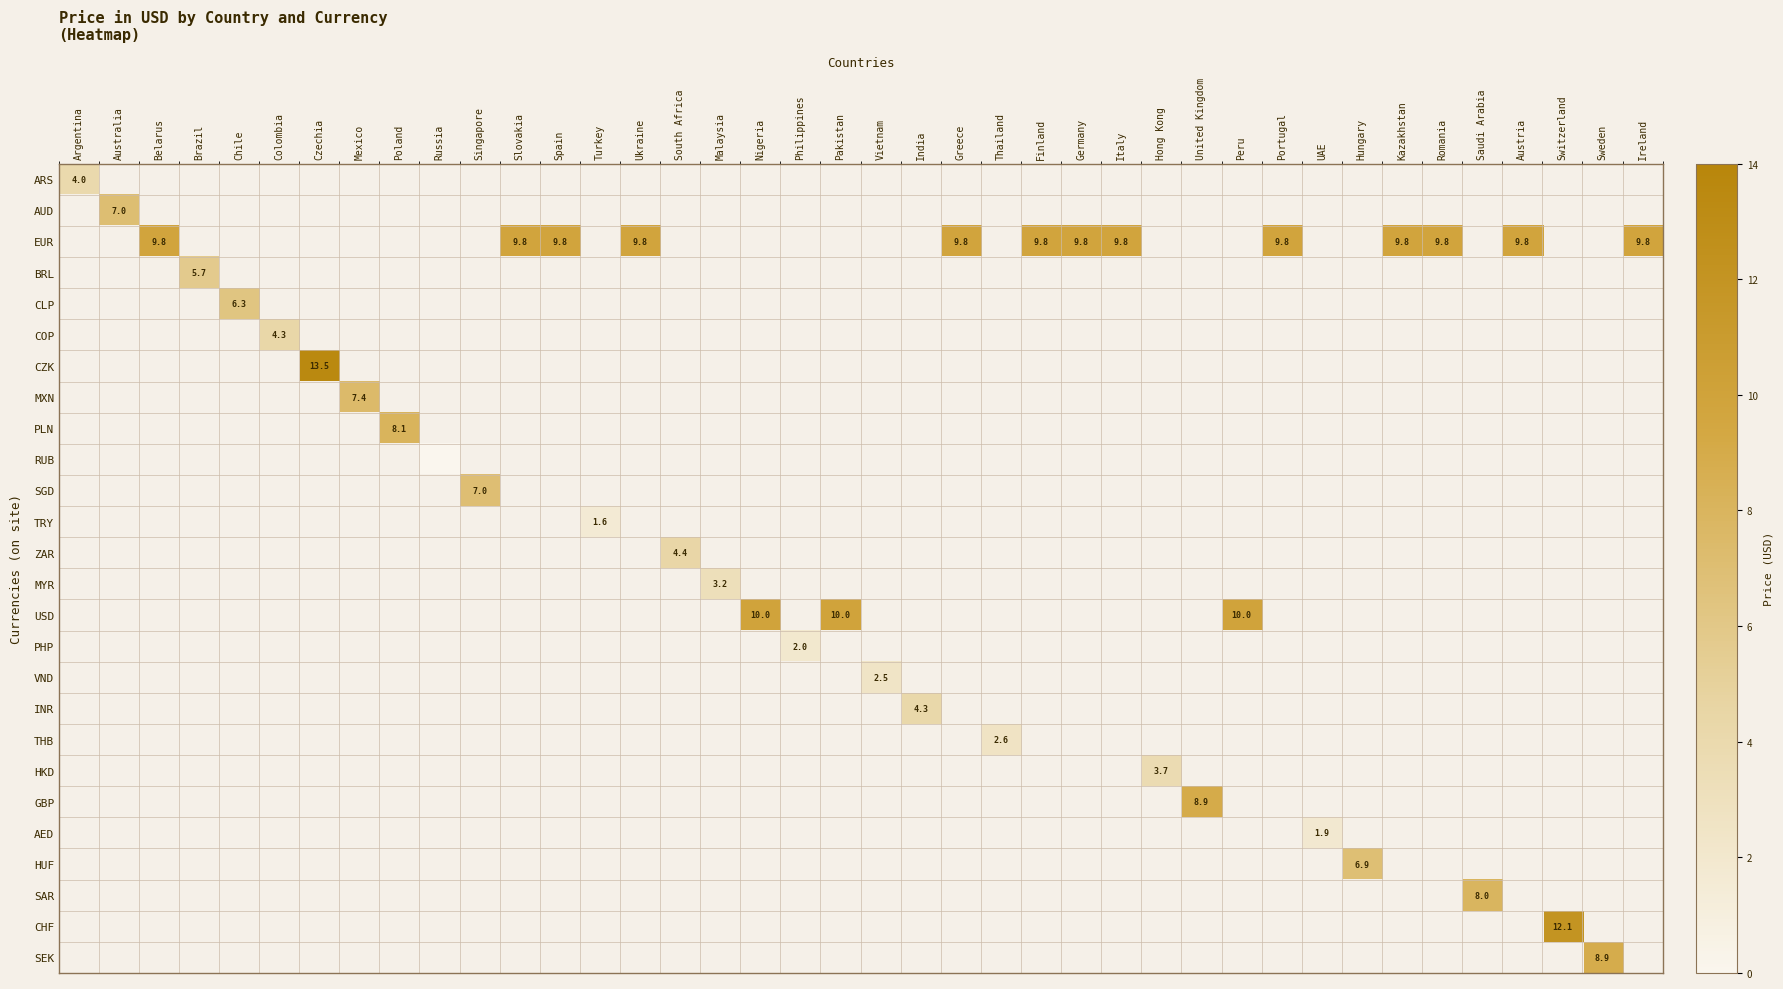

How many positive values does the MYR series have?

1